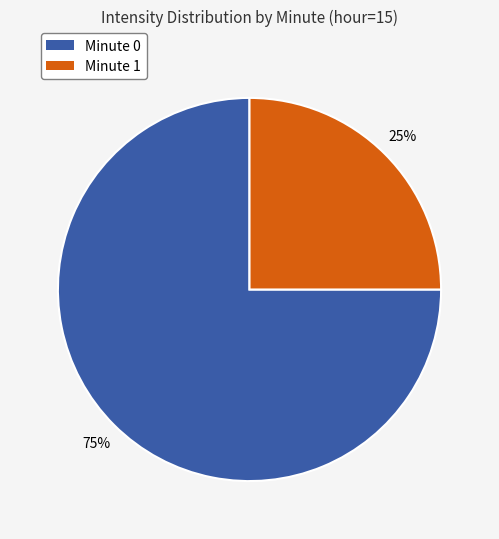

To the nearest percent, what is the average slice percentage?

50%